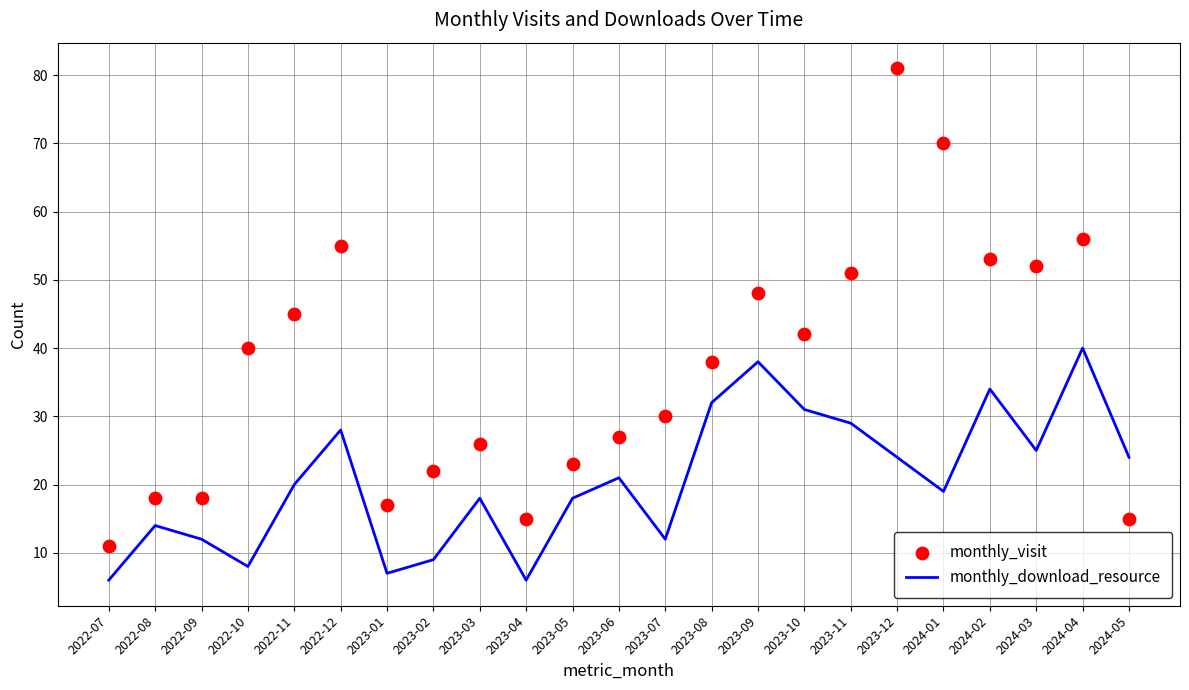

Which series has the largest total across all categories?

monthly_visit